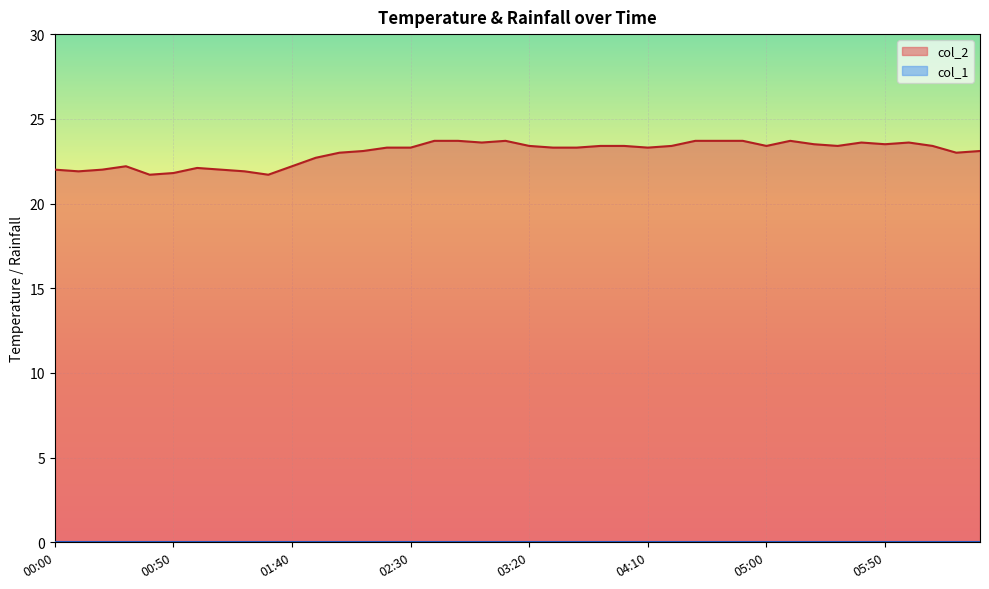

The value at 00:10 is 21.9. True or false?

True